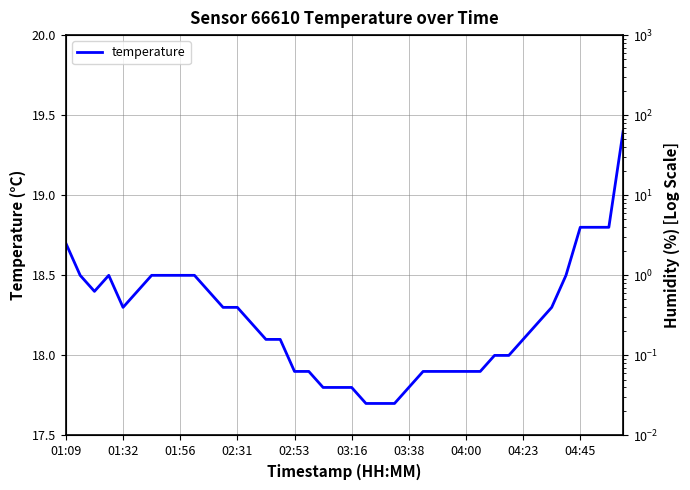

What position from the right is 13?

27